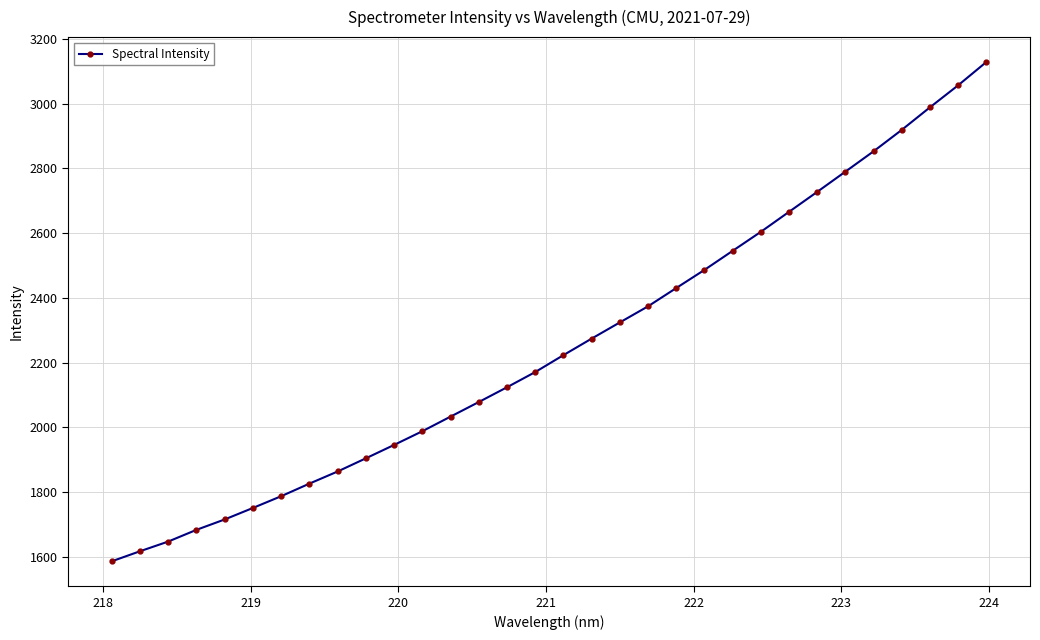

Reading left to right, extract all data points from this chart.

1586.1	1617.2	1647.1	1683.3	1715.4	1751.0	1787.2	1826.1	1863.6	1904.3	1945.6	1988.0	2033.1	2078.1	2123.8	2170.7	2223.0	2274.0	2324.1	2373.8	2430.3	2486.3	2545.2	2603.9	2665.7	2727.4	2789.9	2852.7	2918.9	2988.5	3056.6	3128.4